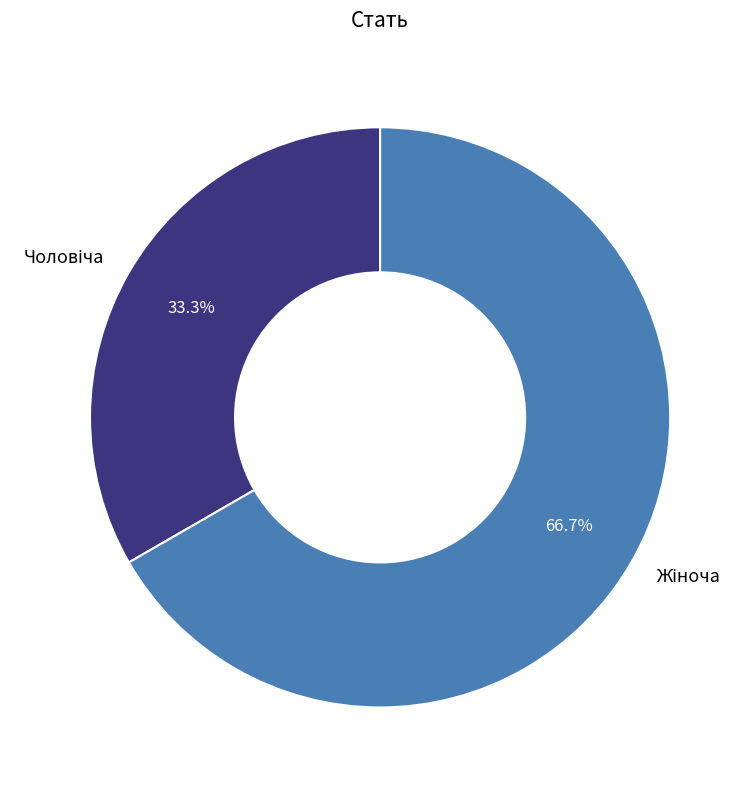

Is there a majority slice in this chart?

Yes